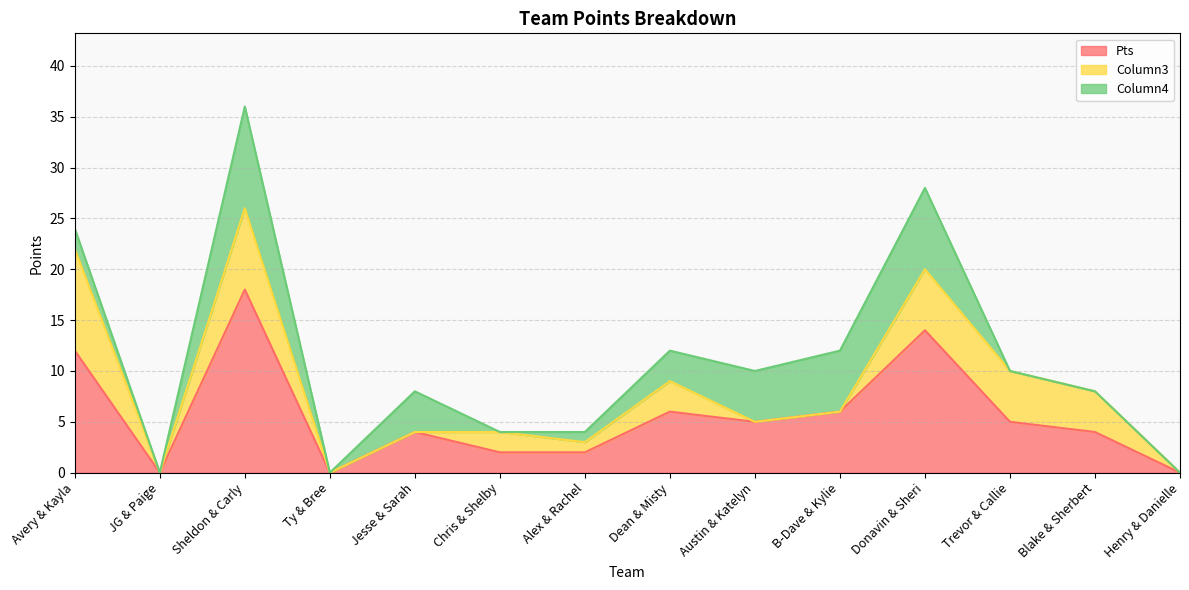

Reading left to right, extract all data points from this chart.

Pts: Avery & Kayla=12	JG & Paige=0	Sheldon & Carly=18	Ty & Bree=0	Jesse & Sarah=4	Chris & Shelby=2	Alex & Rachel=2	Dean & Misty=6	Austin & Katelyn=5	B-Dave & Kylie=6	Donavin & Sheri=14	Trevor & Callie=5	Blake & Sherbert=4	Henry & Danielle=0
Column3: Avery & Kayla=10	JG & Paige=0	Sheldon & Carly=8	Ty & Bree=0	Jesse & Sarah=0	Chris & Shelby=2	Alex & Rachel=1	Dean & Misty=3	Austin & Katelyn=0	B-Dave & Kylie=0	Donavin & Sheri=6	Trevor & Callie=5	Blake & Sherbert=4	Henry & Danielle=0
Column4: Avery & Kayla=2	JG & Paige=0	Sheldon & Carly=10	Ty & Bree=0	Jesse & Sarah=4	Chris & Shelby=0	Alex & Rachel=1	Dean & Misty=3	Austin & Katelyn=5	B-Dave & Kylie=6	Donavin & Sheri=8	Trevor & Callie=0	Blake & Sherbert=0	Henry & Danielle=0